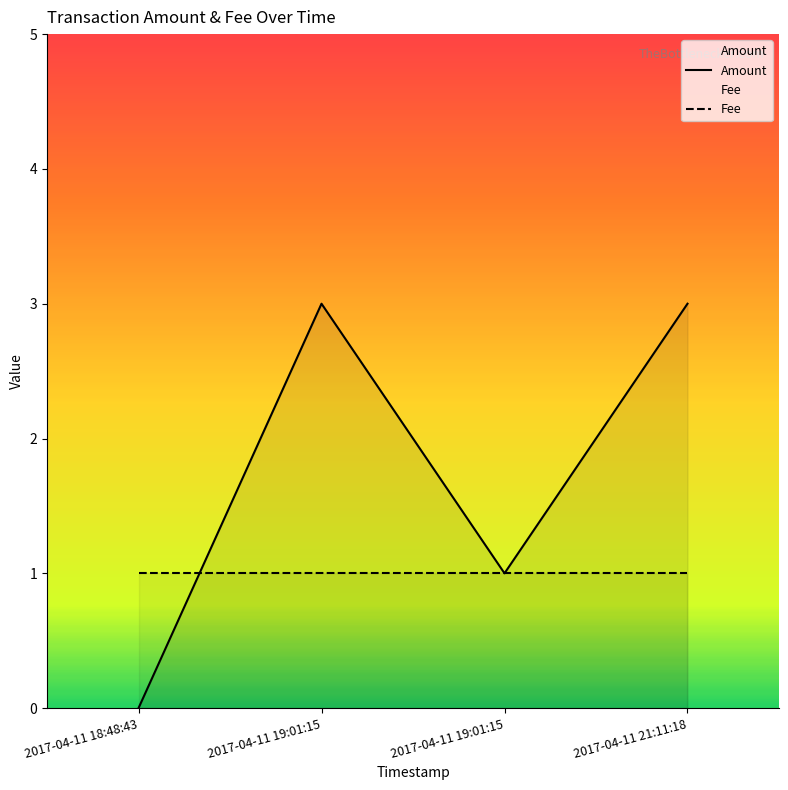

List the series in order of their peak value, highest first.

Amount, Fee